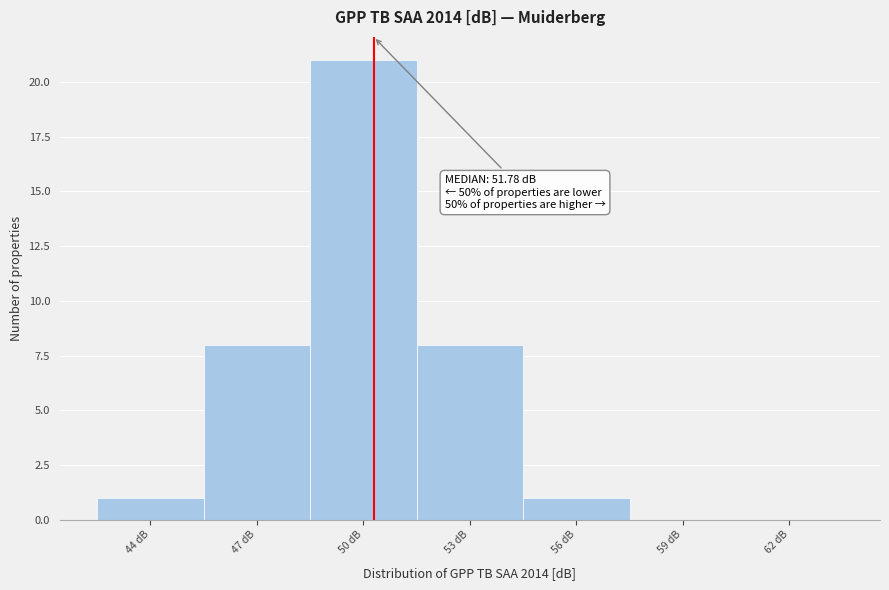

Reading left to right, what are all the values shown in this chart?

44 dB=1	47 dB=8	50 dB=21	53 dB=8	56 dB=1	59 dB=0	62 dB=0